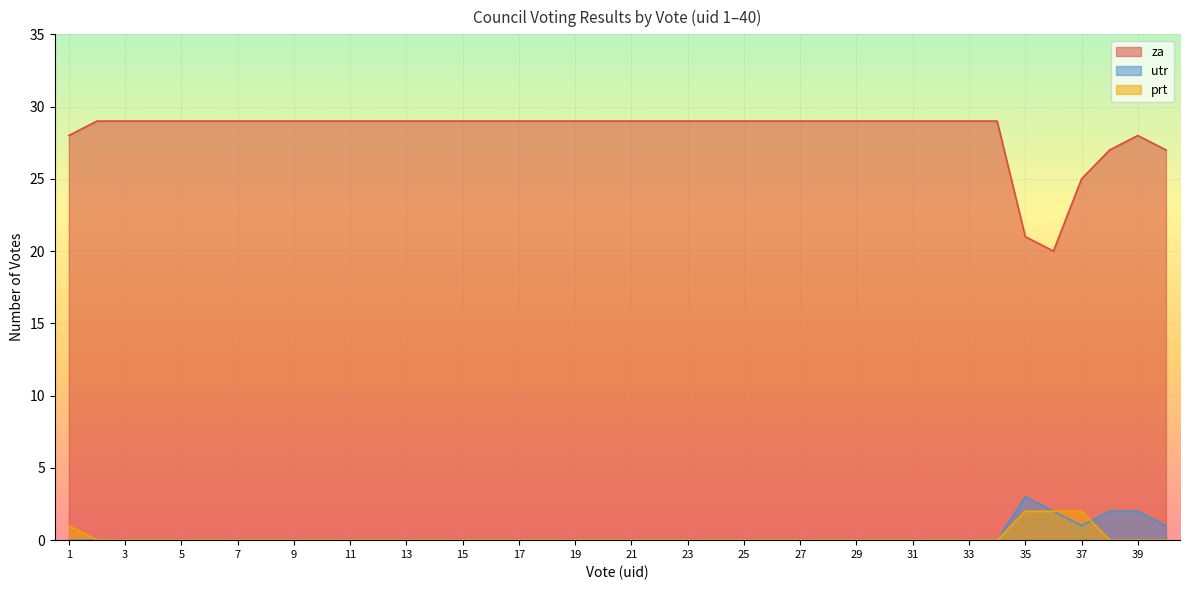

Reading right to left, transcribe all the data shown in this chart.

za: 27	28	27	25	20	21	29	29	29	29	29	29	29	29	29	29	29	29	29	29	29	29	29	29	29	29	29	29	29	29	29	29	29	29	29	29	29	29	29	28
prt: 0	0	0	2	2	2	0	0	0	0	0	0	0	0	0	0	0	0	0	0	0	0	0	0	0	0	0	0	0	0	0	0	0	0	0	0	0	0	0	1
utr: 1	2	2	1	2	3	0	0	0	0	0	0	0	0	0	0	0	0	0	0	0	0	0	0	0	0	0	0	0	0	0	0	0	0	0	0	0	0	0	0